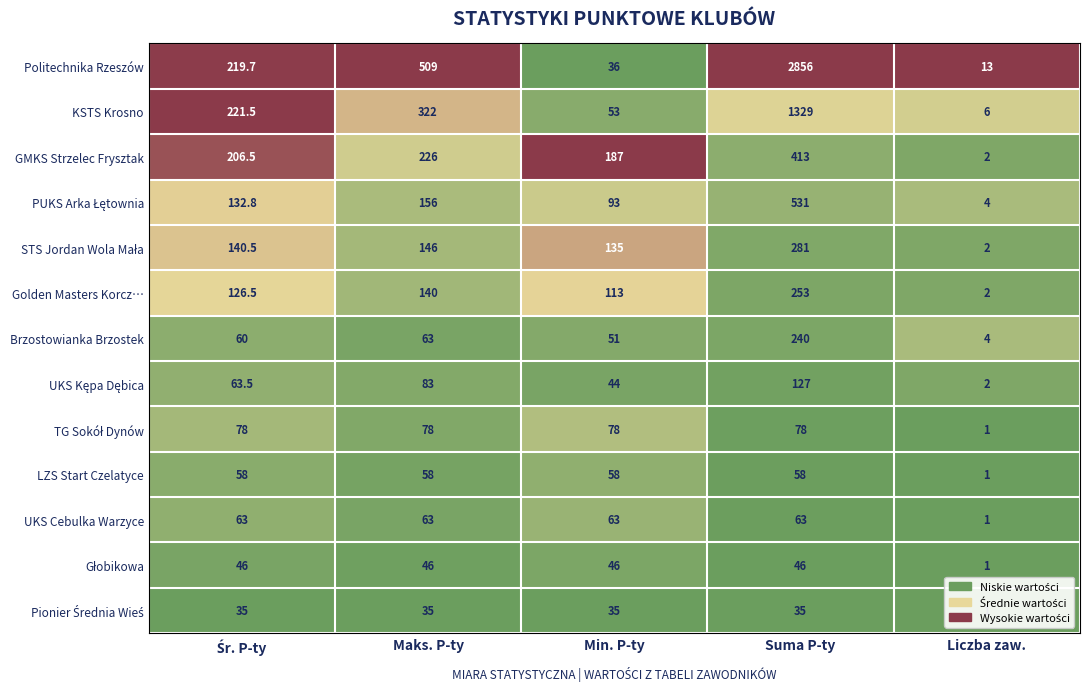

What is the sum of all LZS Start Czelatyce values?

233.0